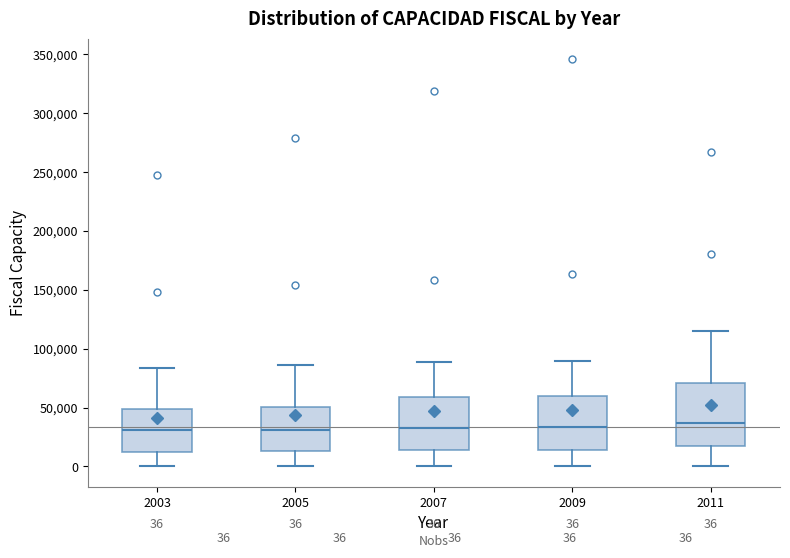

Which box is the tallest, from its lower edge to its upper edge?

2011